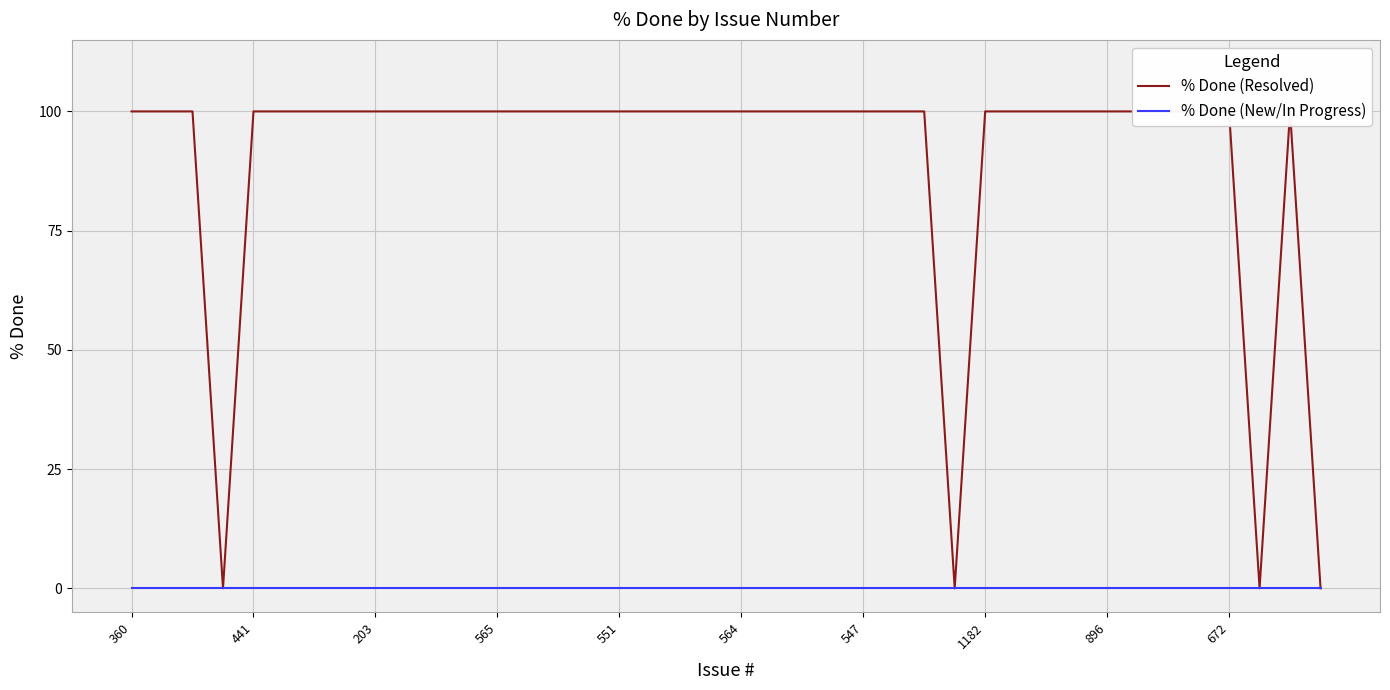

How many values in the % Done (Resolved) series are below 100?

4